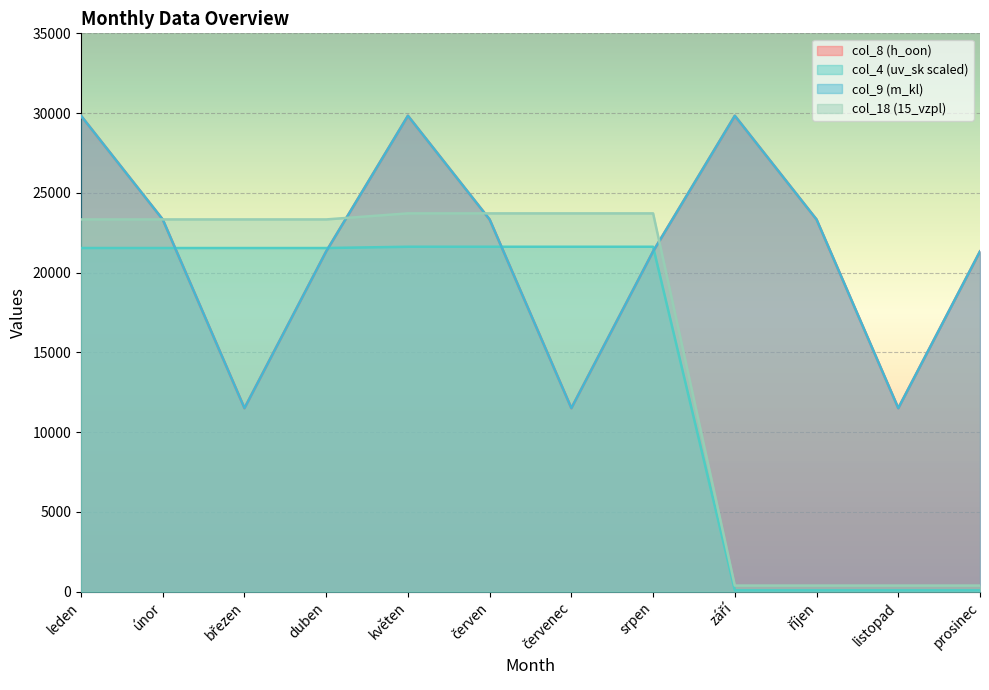

True or false: col_4 has a value of 21540.0 at únor.

True